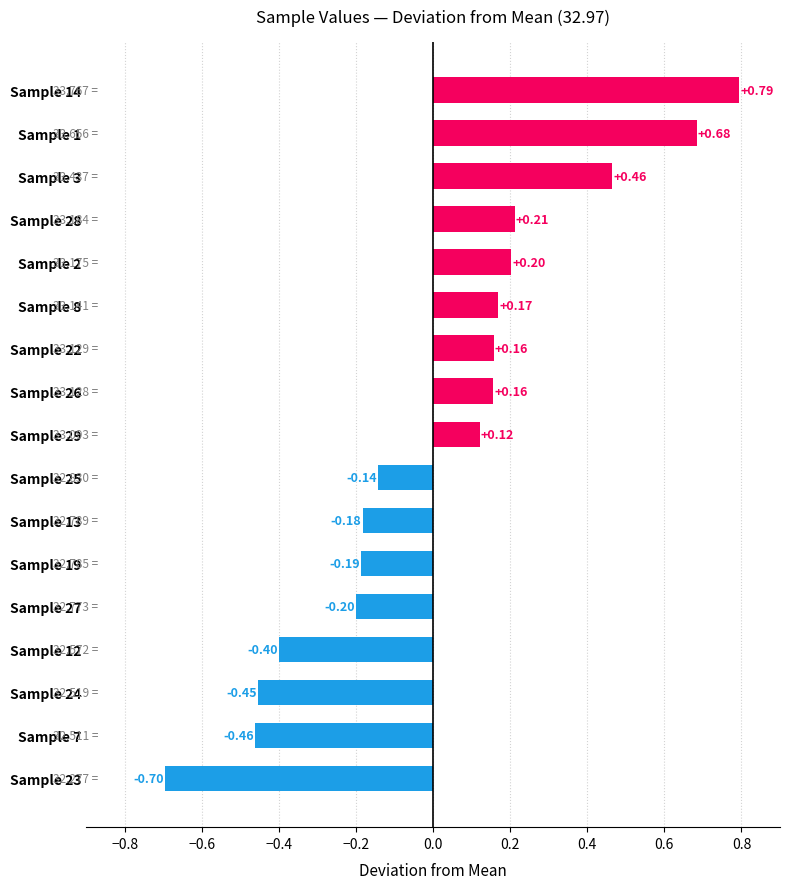

At which category does the chart reach its minimum across all series?

Sample 23